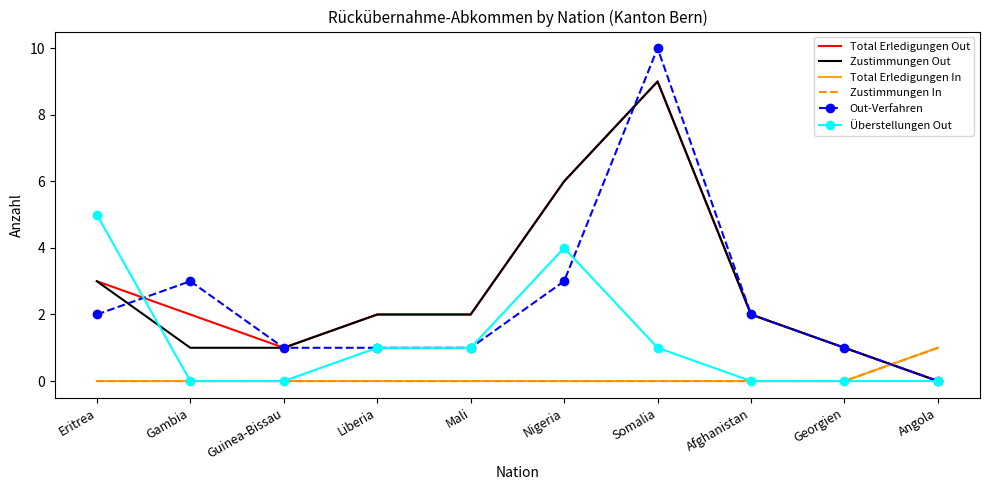

True or false: Zustimmungen Out has a value of 2 at Liberia.

True